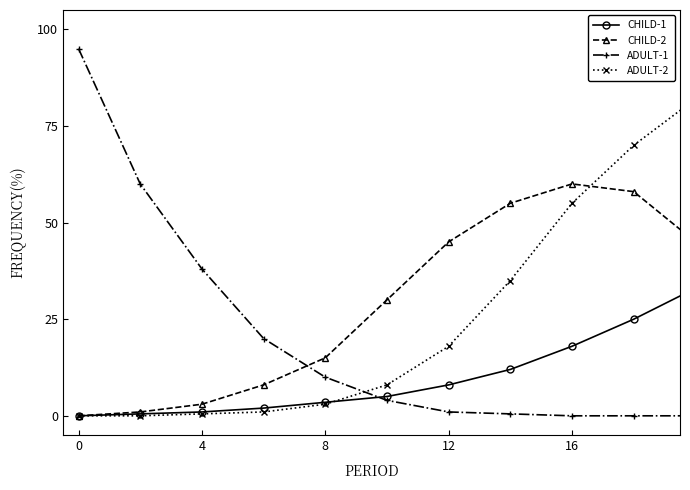

List the series in order of their peak value, highest first.

ADULT-2, ADULT-1, CHILD-2, CHILD-1